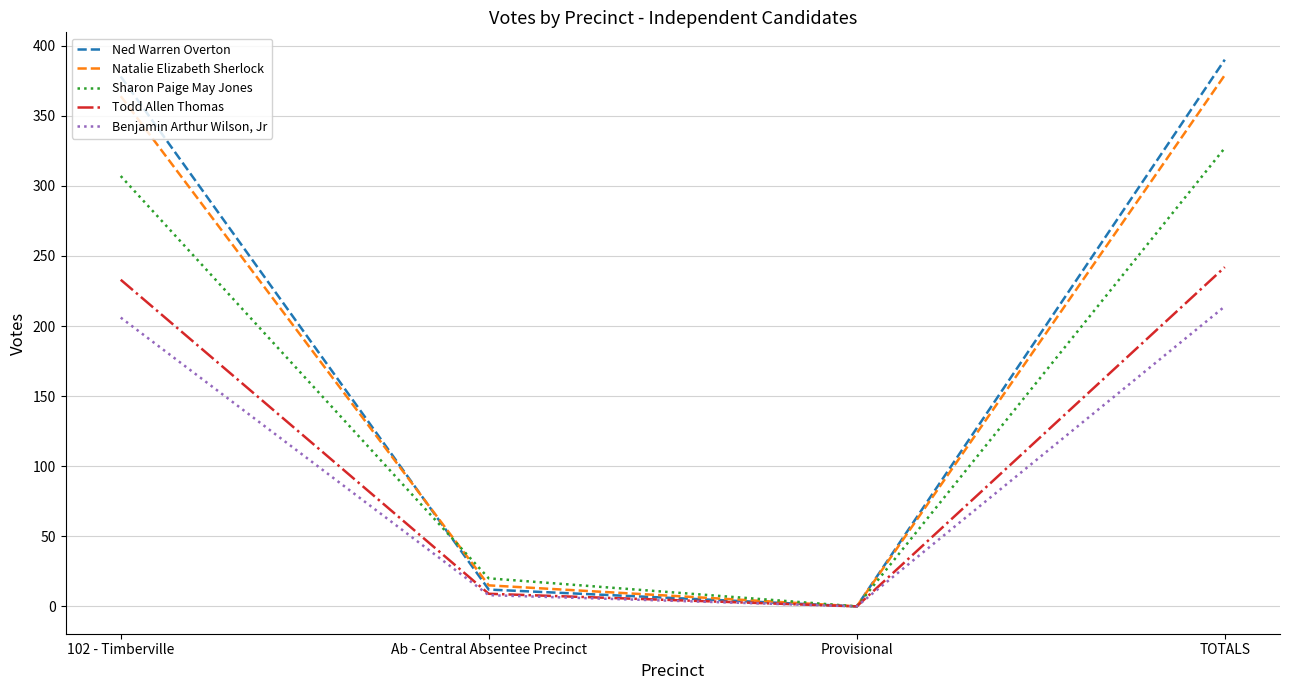

Between Provisional and TOTALS, which series saw the biggest shift?

Ned Warren Overton